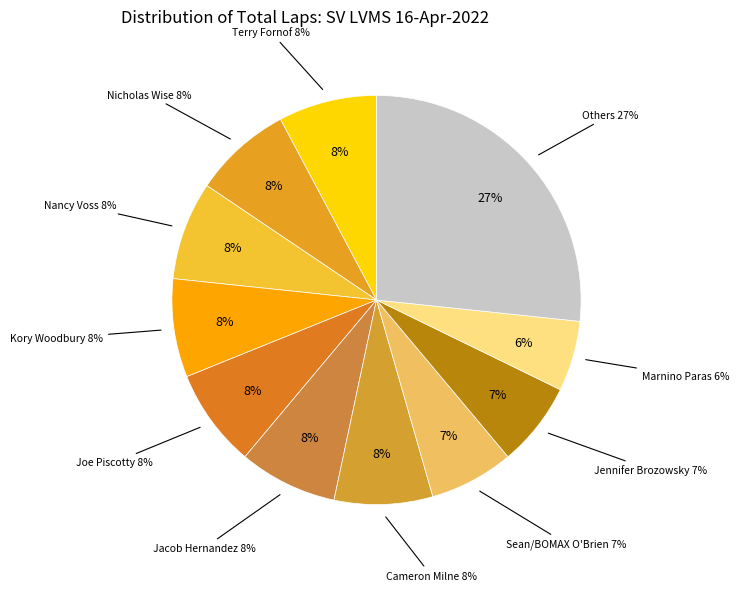

Combined, do Jennifer Brozowsky and Marnino Paras account for over 50%?

No